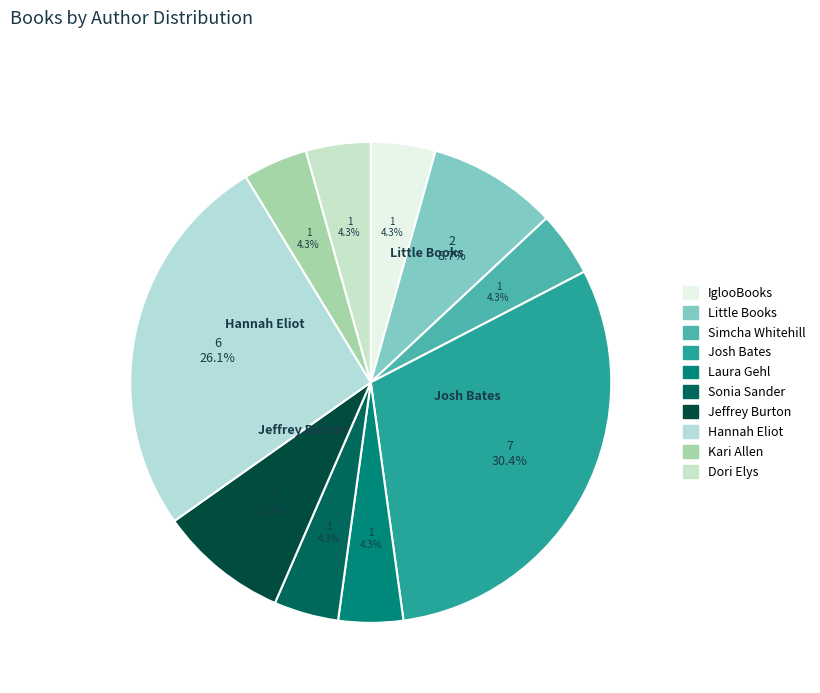

How many segments does this pie chart have?

10